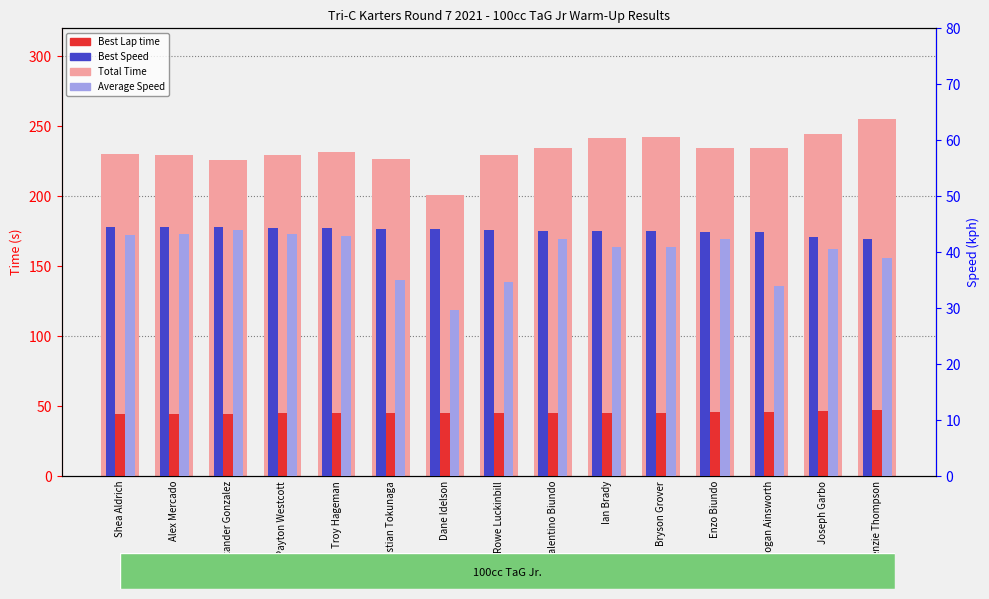

Between Enzo Biundo and Dane Idelson, which is larger?

Enzo Biundo